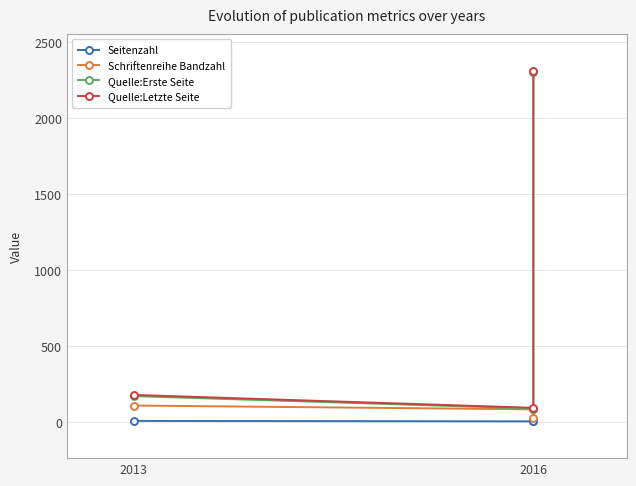

Is it true that Quelle:Erste Seite equals 2303 at 2016?

True